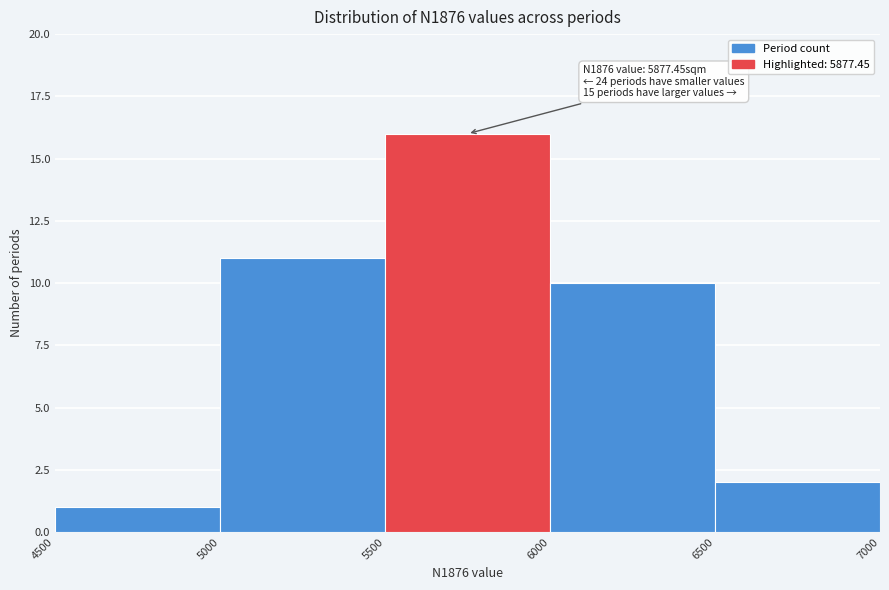

Over which range of the x-axis is the bar tallest?

5500 to 6000